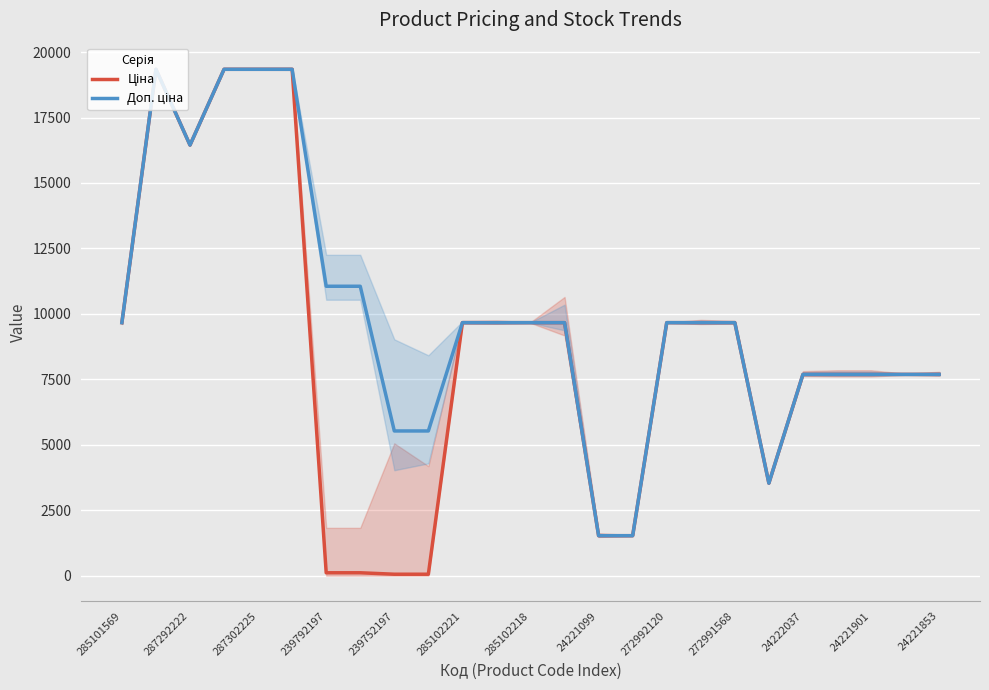

Is it true that Ціна equals 10932.3 at 24221901?

False